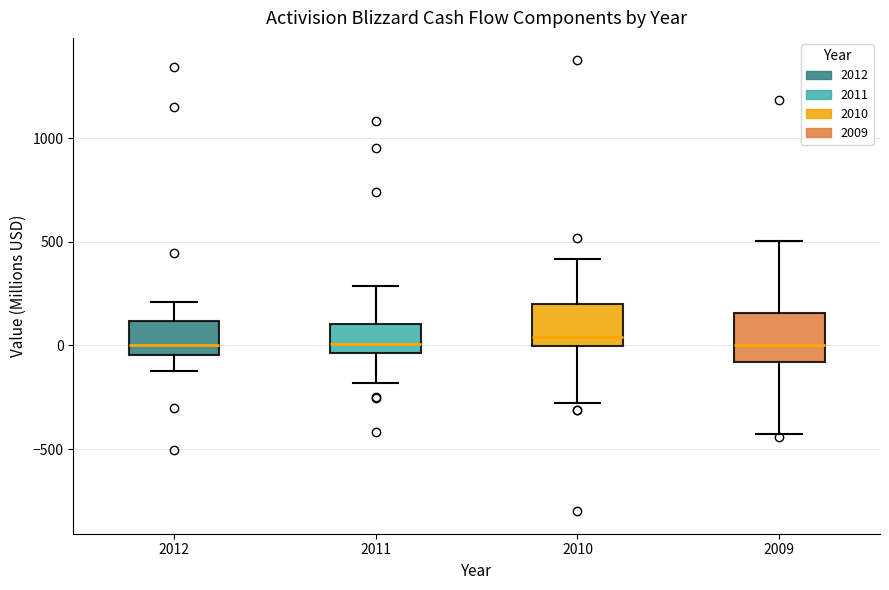

Reading left to right, read every box against the y-axis: the position of its median line, the range the box covers, and the ends of its whiskers. The values are not printed on the chart, so give them approximately, as read against the axis.

2012: median 0, box -50 to 100, whiskers -100 to 200
2011: median 0, box -50 to 100, whiskers -200 to 300
2010: median 50, box 0 to 200, whiskers -300 to 400
2009: median 0, box -100 to 150, whiskers -400 to 500